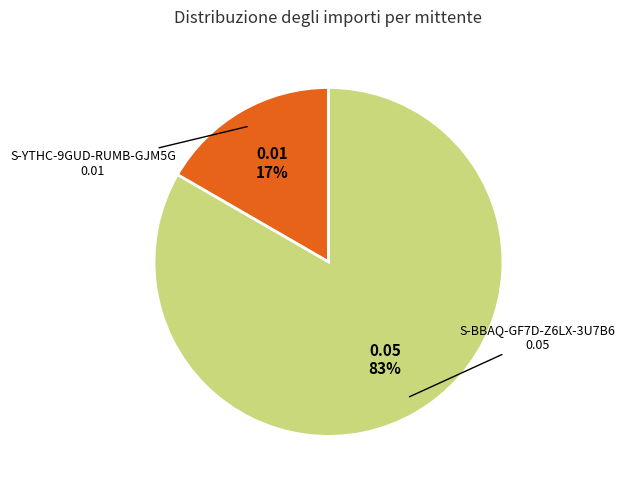

To the nearest percent, what portion does S-BBAQ-GF7D-Z6LX-3U7B6 represent?

83%